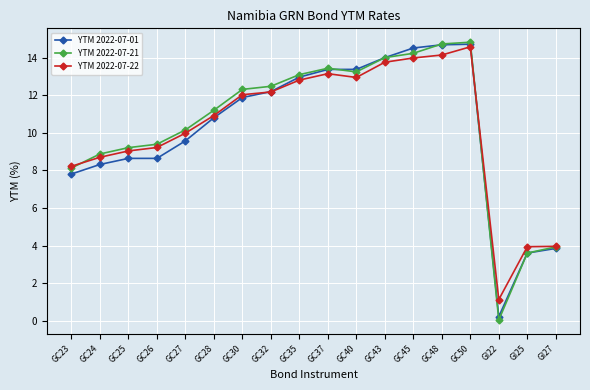

Which category has the lowest value across all series?

GI22